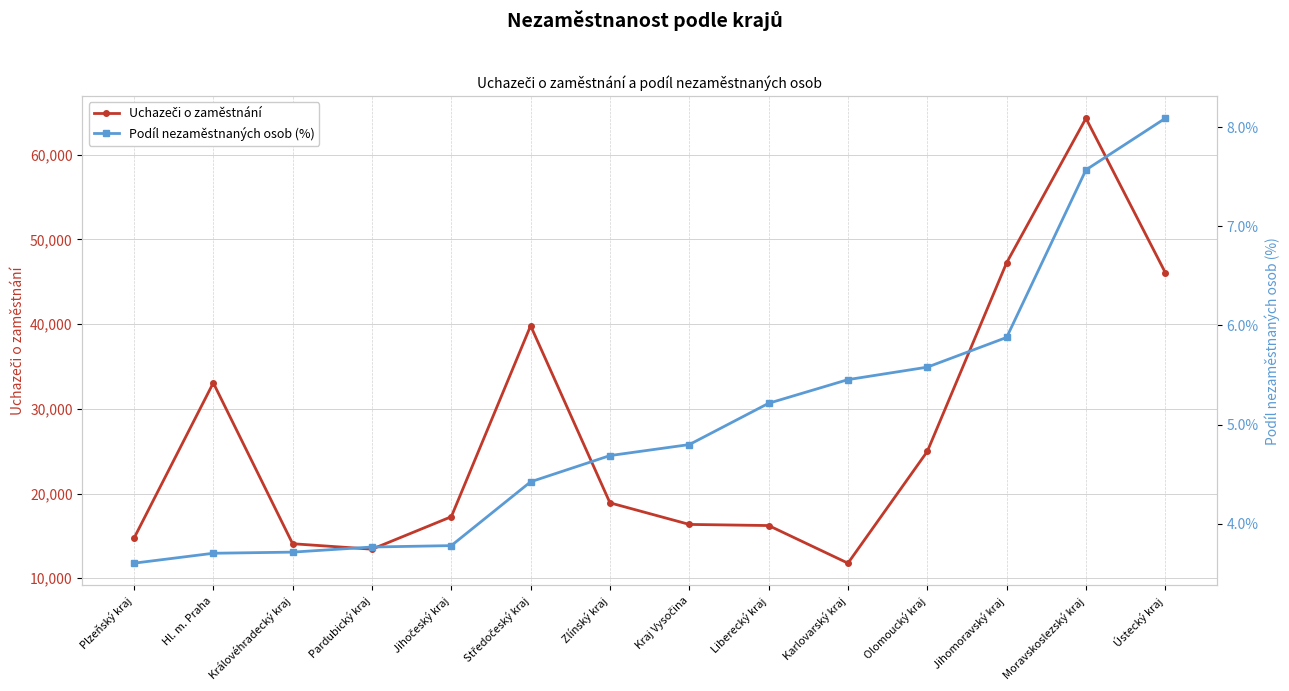

What is the sum of all Podíl nezaměstnaných osob (%) values?

70.3